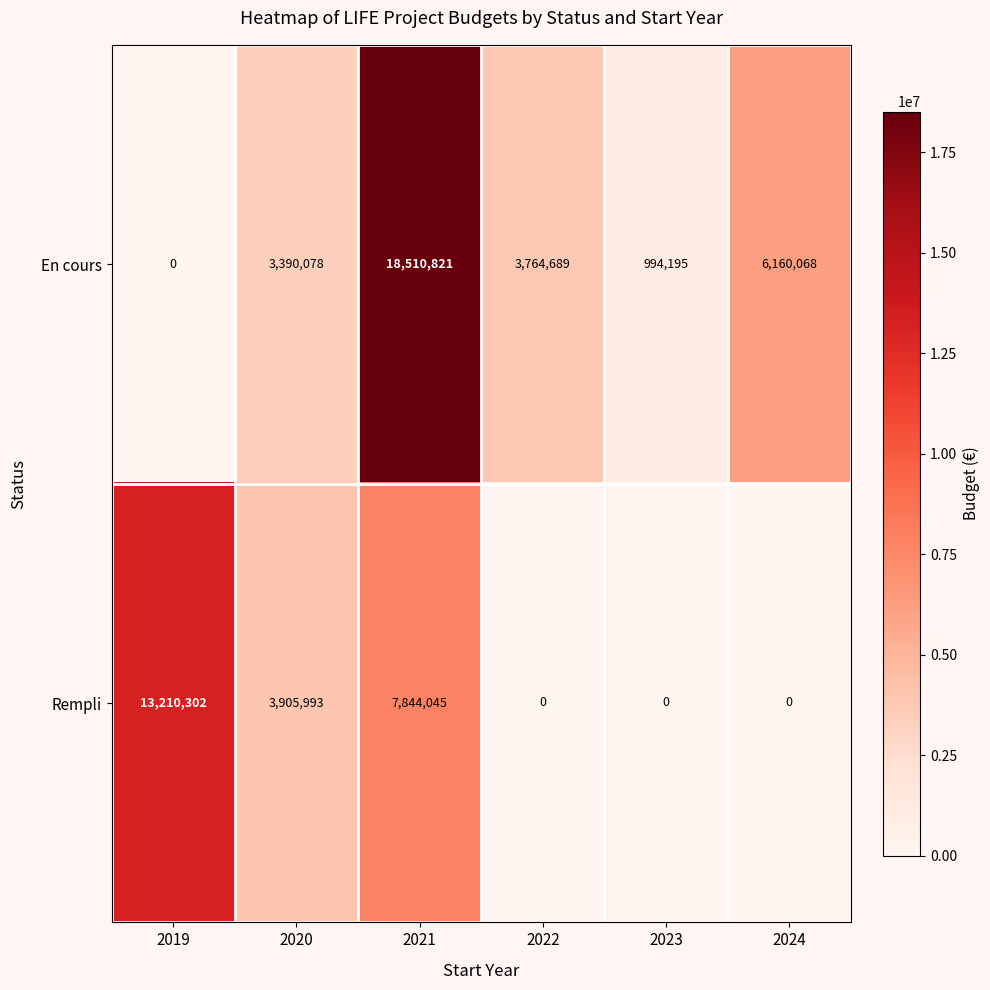

How many distinct data groups are displayed?

2